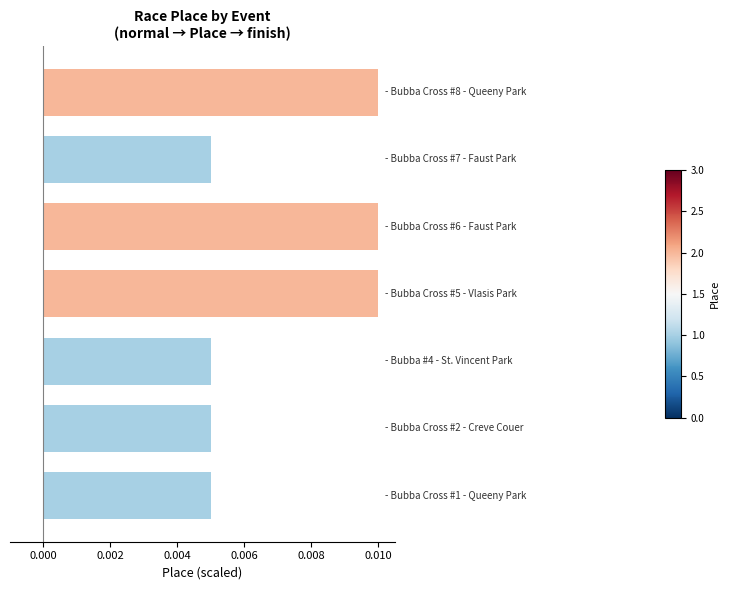

Are the bars grouped side by side (vs. stacked)?

No